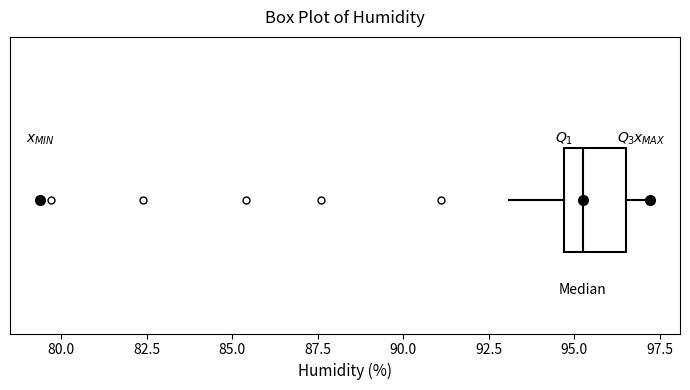

Read this box plot against the x-axis: the position of the median line, the range covered by the box, and the ends of both whiskers. The values are not printed on the chart, so give them approximately, as read against the axis.

median 95.5, box 94.5 to 96.5, whiskers 93.0 to 97.0